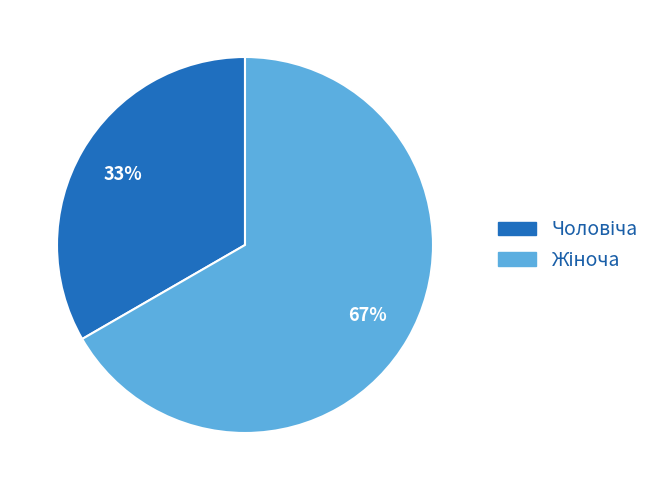

Is there a majority slice in this chart?

Yes